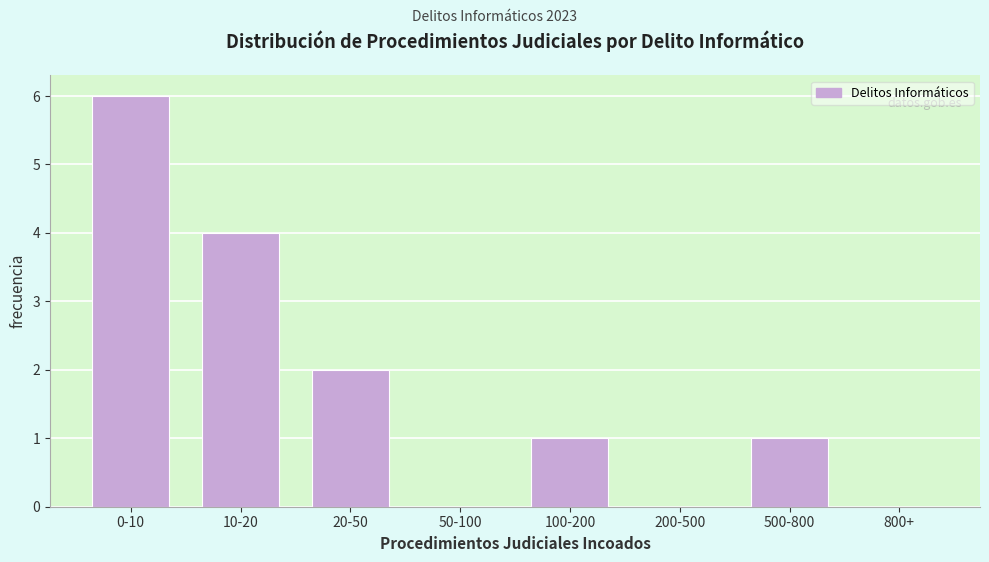

Reading right to left, extract all data points from this chart.

800+=0	500-800=1	200-500=0	100-200=1	50-100=0	20-50=2	10-20=4	0-10=6